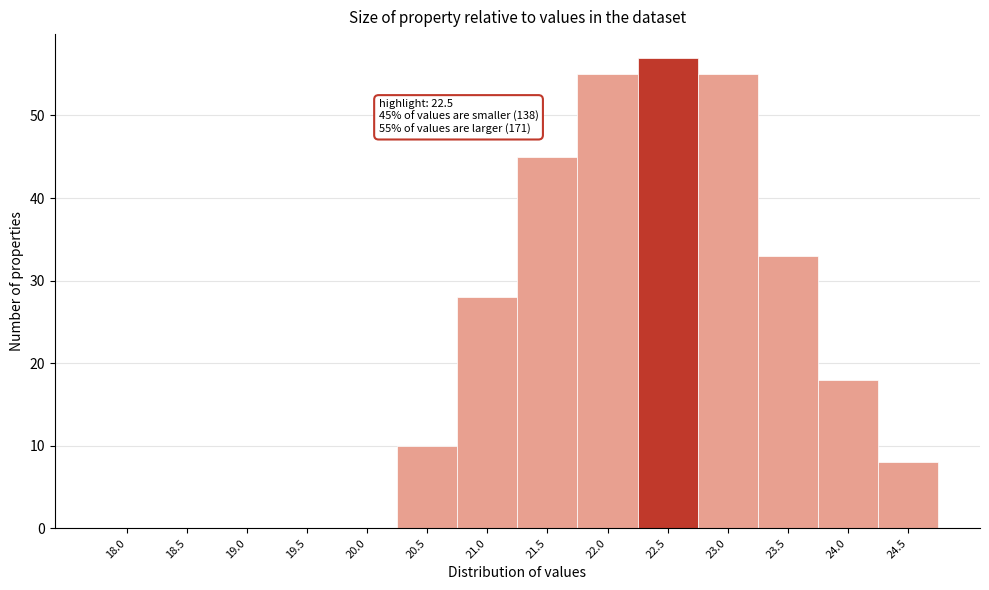

Reading left to right, list all the values displayed in this chart.

18.0=0	18.5=0	19.0=0	19.5=0	20.0=0	20.5=10	21.0=28	21.5=45	22.0=55	22.5=57	23.0=55	23.5=33	24.0=18	24.5=8